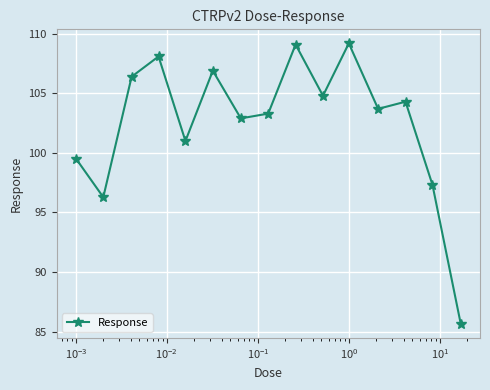

What is the maximum value shown in the chart?

109.2